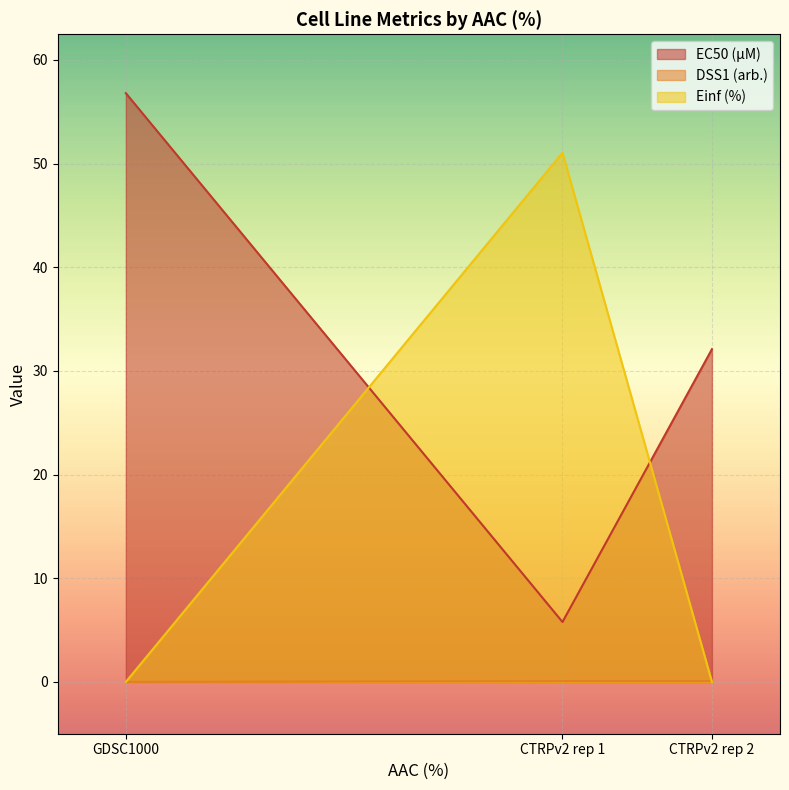

List the labels in order of Einf (%) value, largest first.

CTRPv2 rep 1, GDSC1000, CTRPv2 rep 2